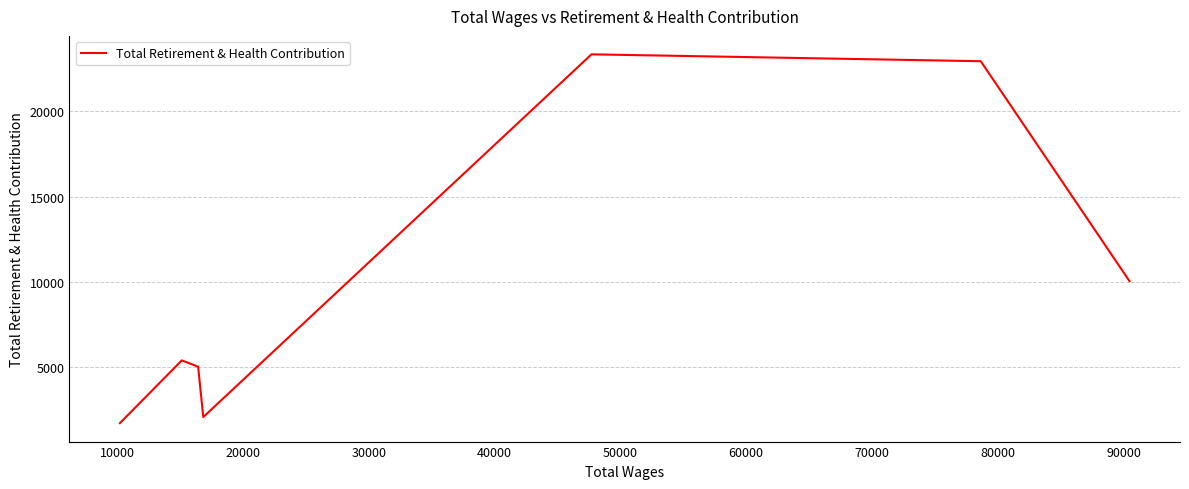

What is the difference between the maximum and second lowest values?

21249